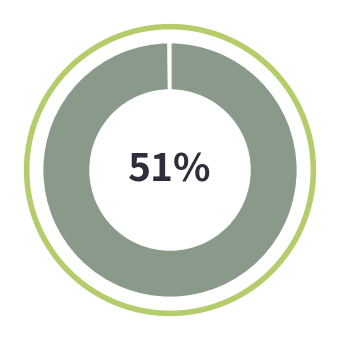

Does Quemador Vertical - Stand By represent more than half of the total?

No